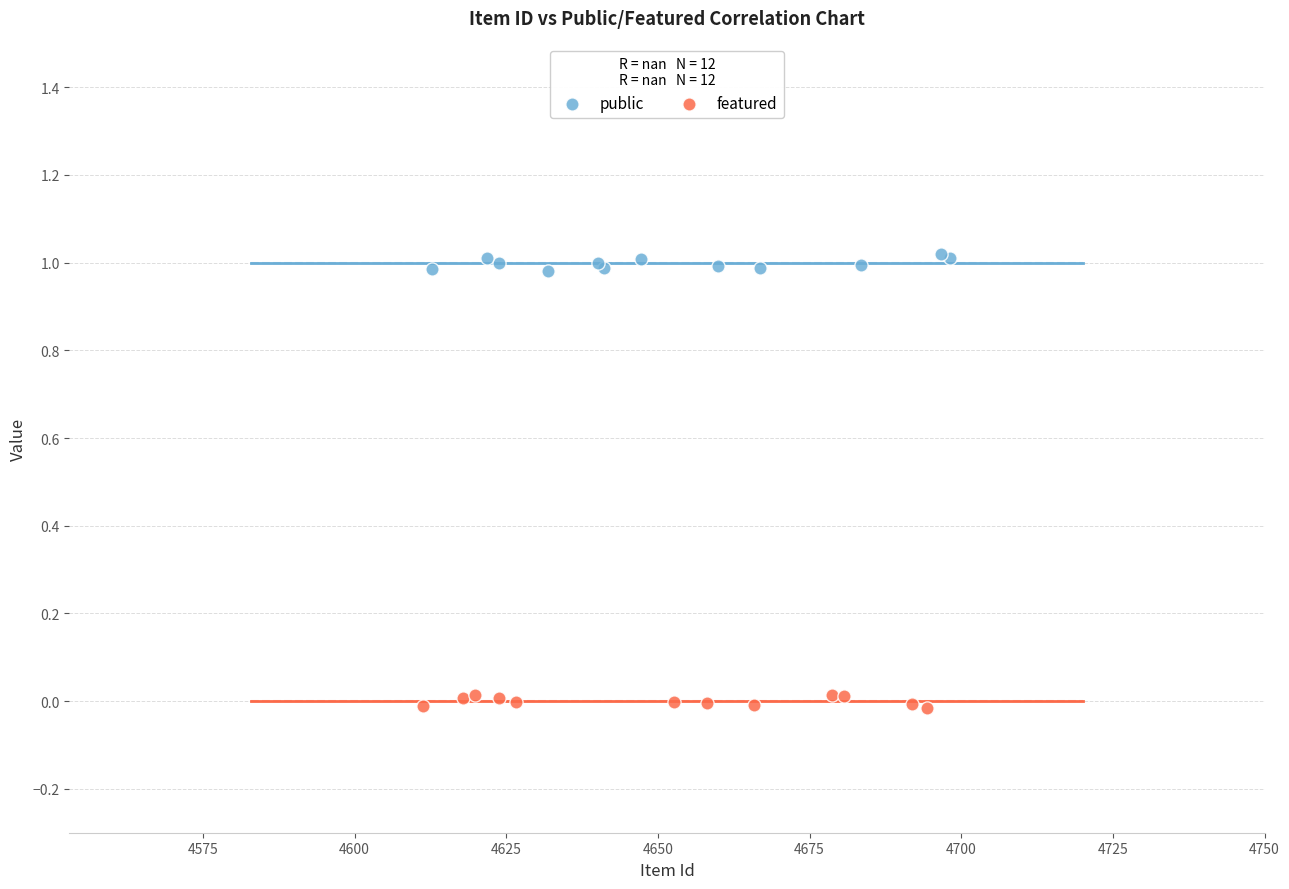

Which series contains the lowest Y value?

featured